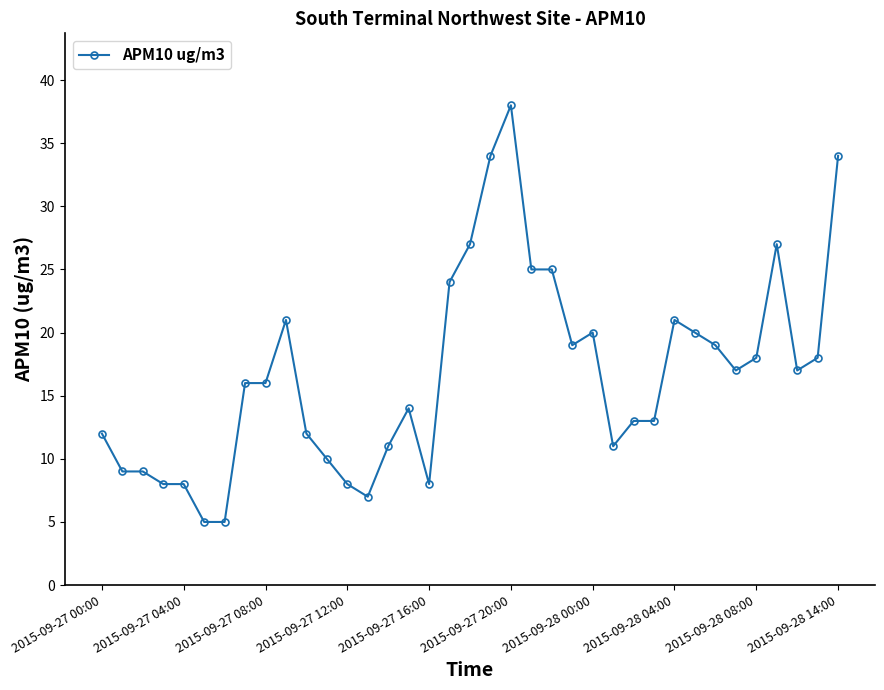

True or false: the data has more than 2 interior local peaks.

True